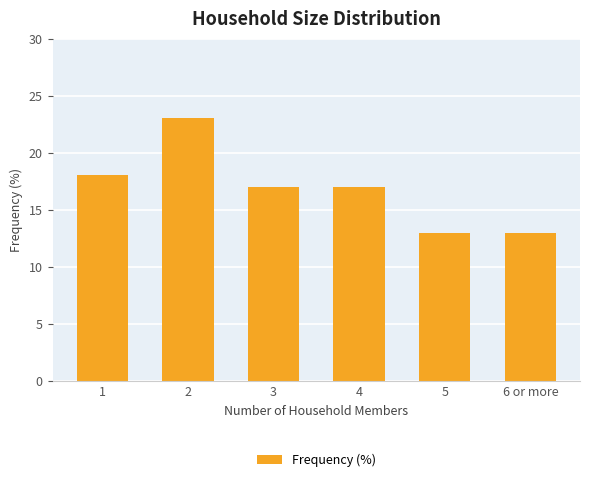

How many categories are shown in the chart?

6